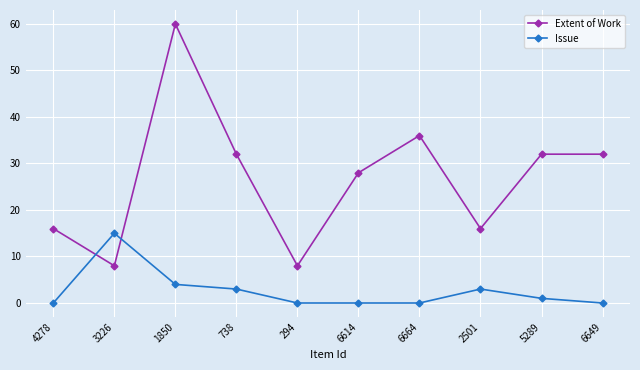

At which category does Issue reach its first local peak?

3226